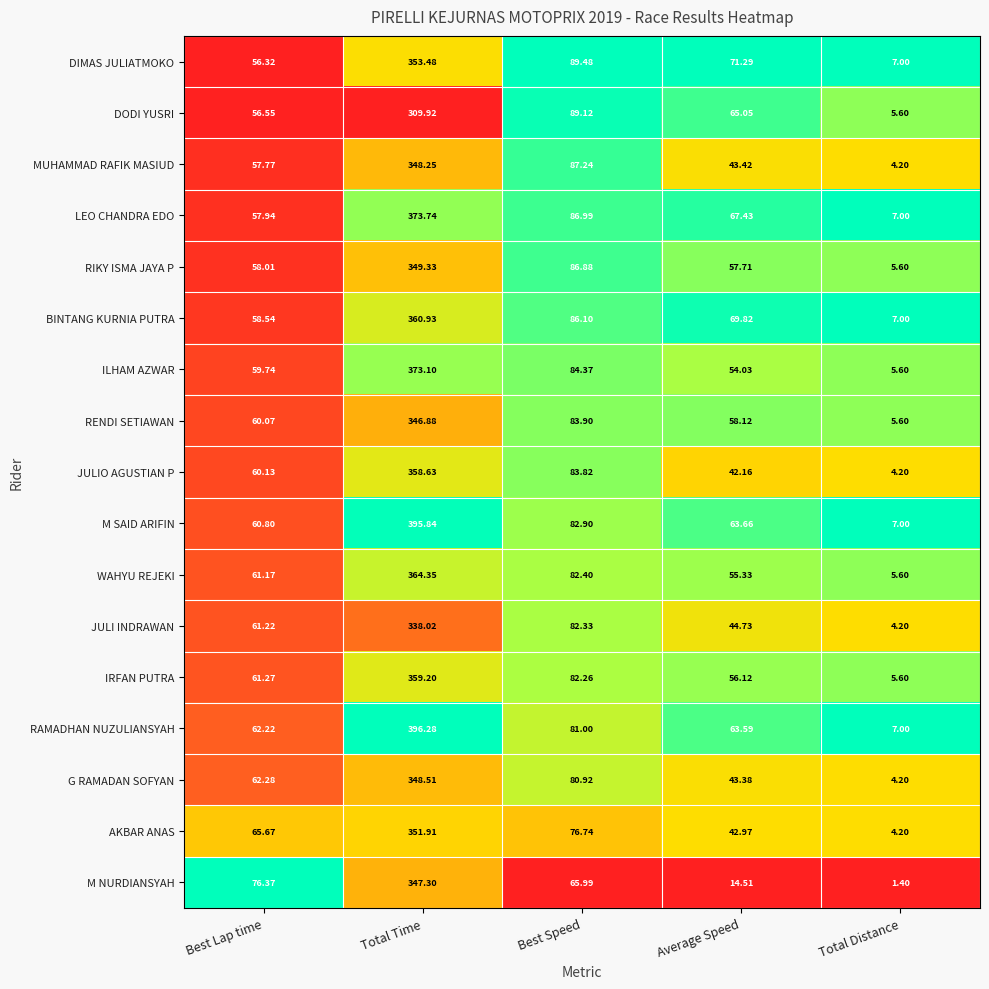

How many categories are shown in the chart?

5